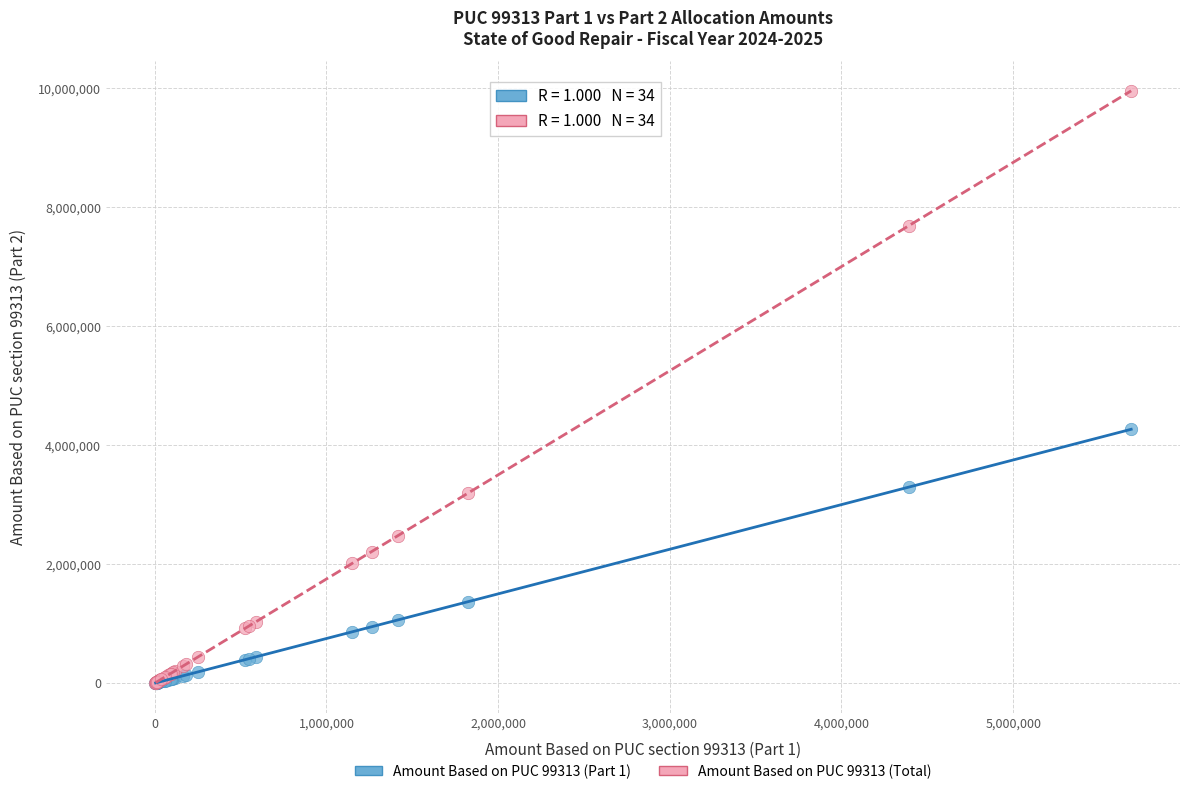

Across all series, what Y value is closest to 4976619?

4265673